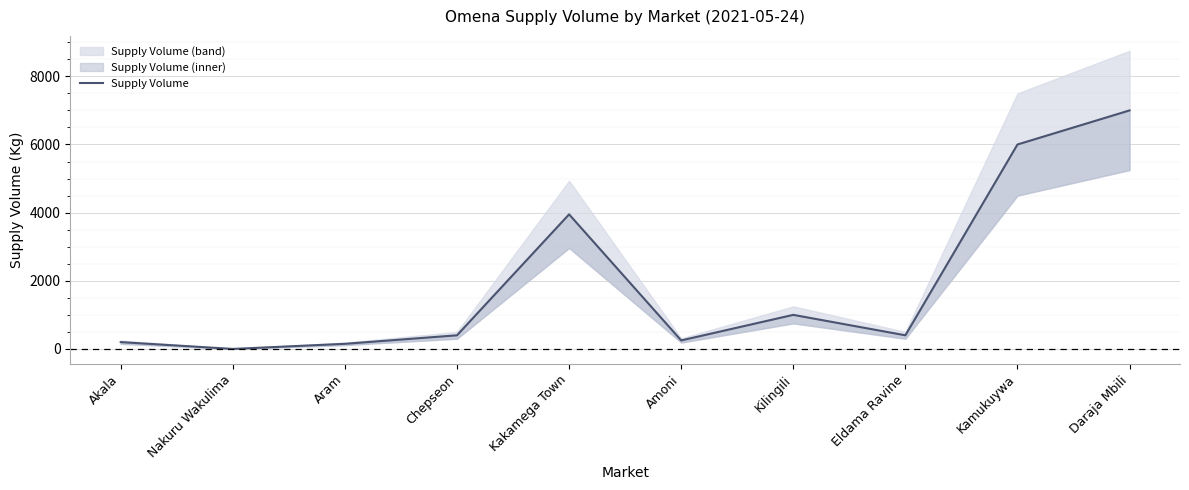

What is the difference between the values at Daraja Mbili and Aram?

6850